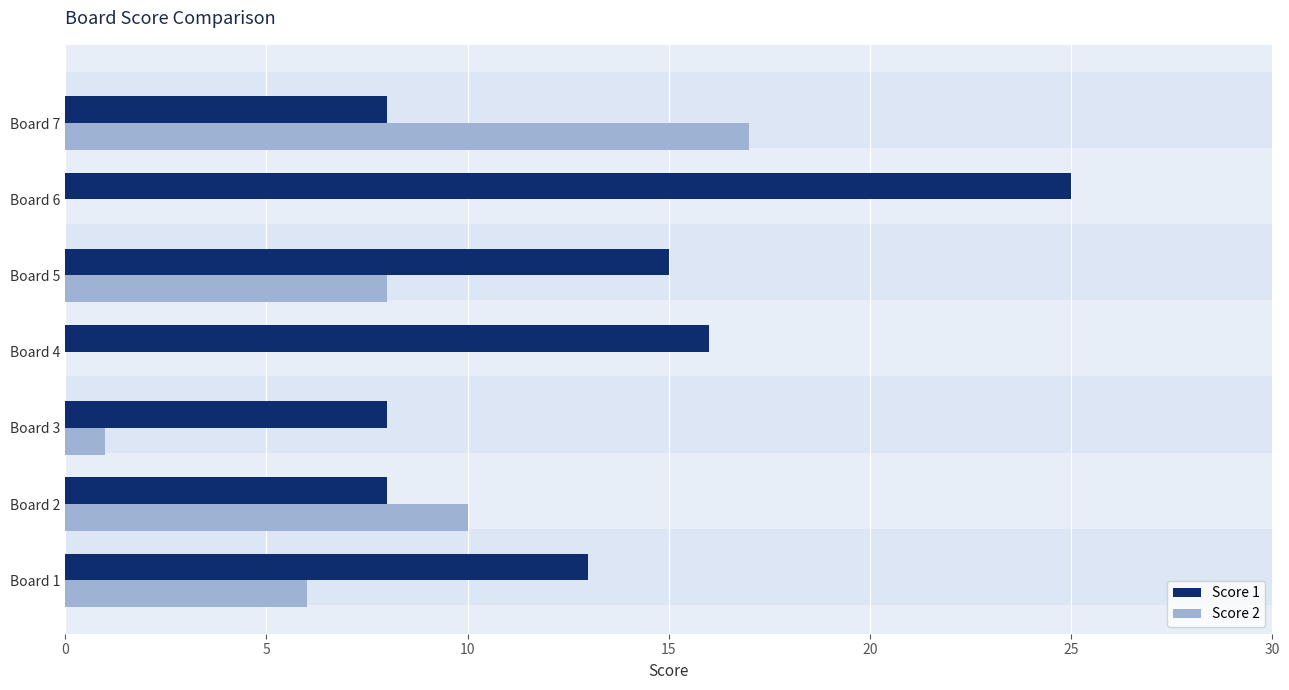

What is the difference between the maximum and minimum values in the Score 1 series?

17